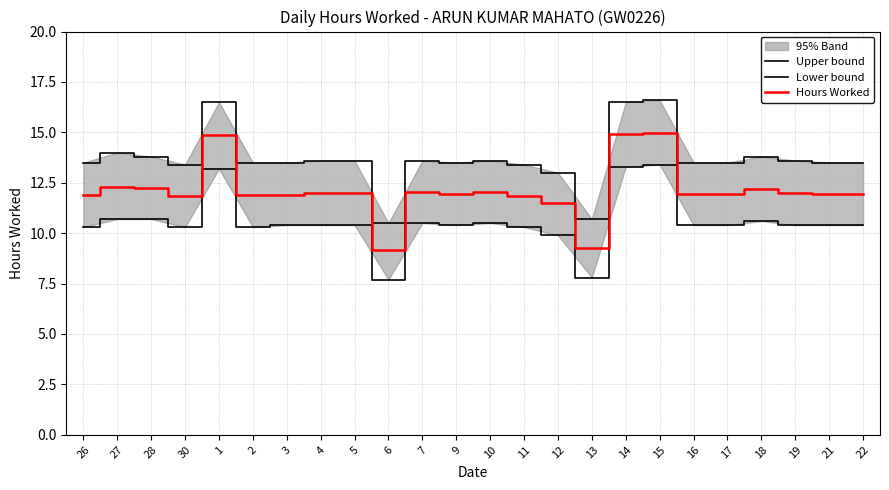

Which series has the widest spread of values?

Upper bound